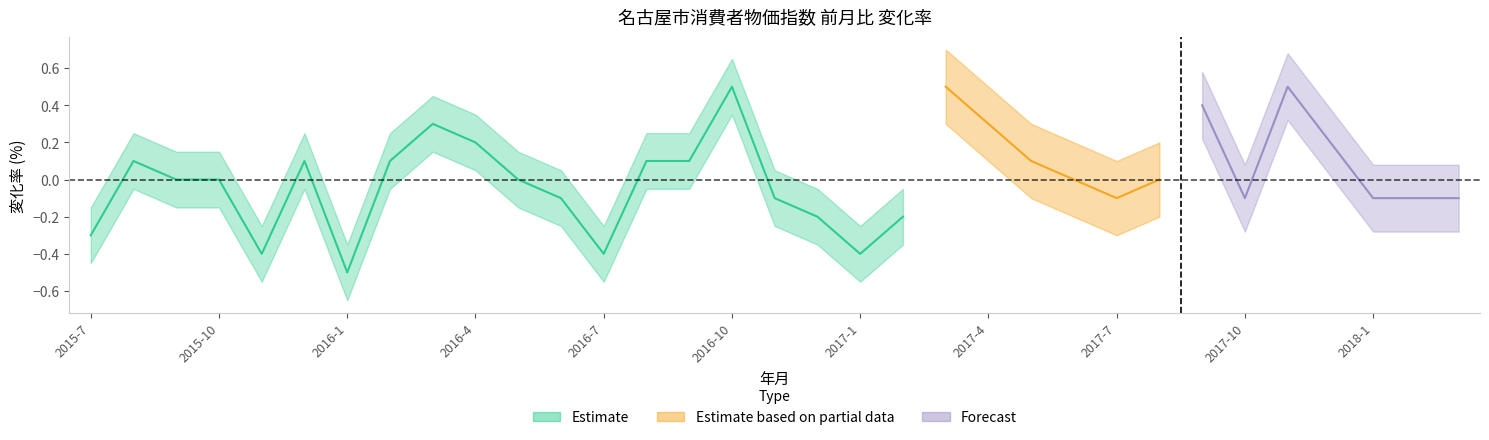

Is this an area chart (filled region under the line)?

No